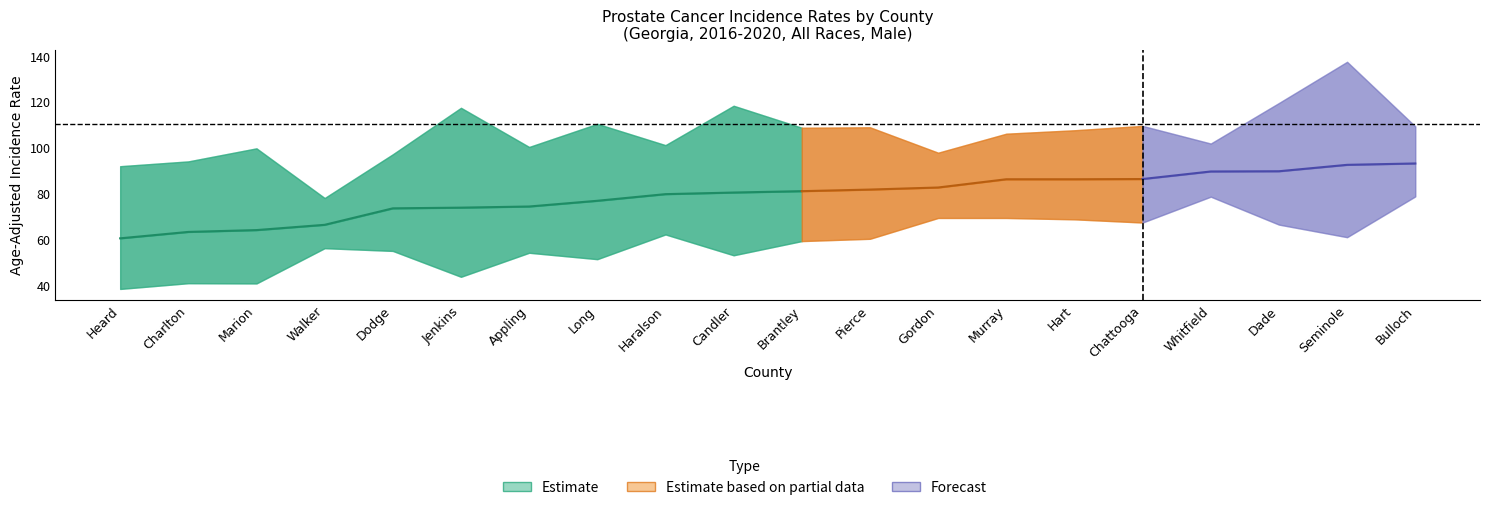

What is the maximum value shown in the chart?

137.7